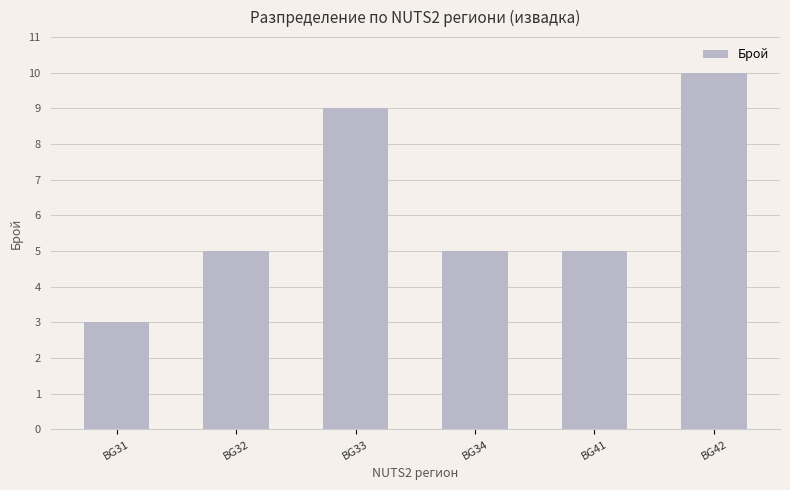

Count the number of data series in this chart.

1